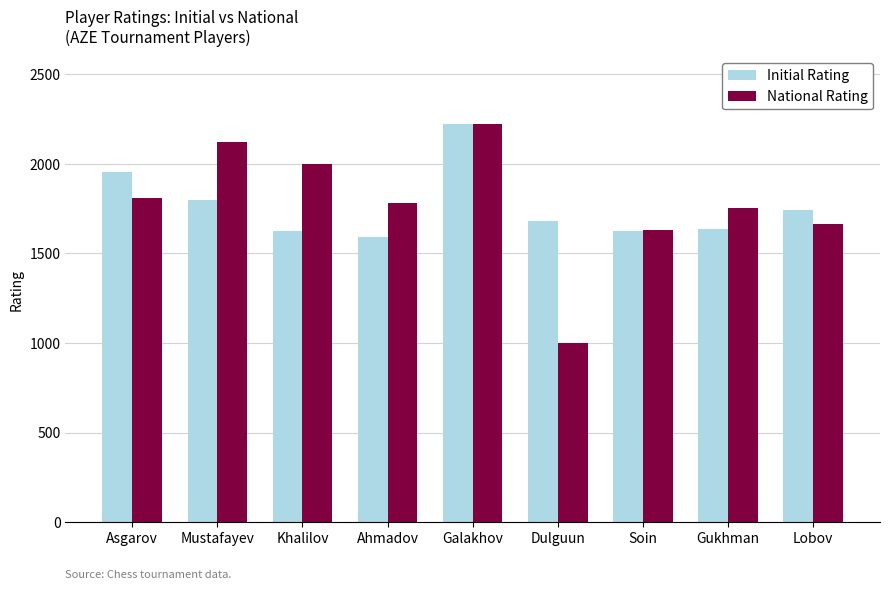

The National Rating series shows 2120 at Mustafayev. True or false?

True